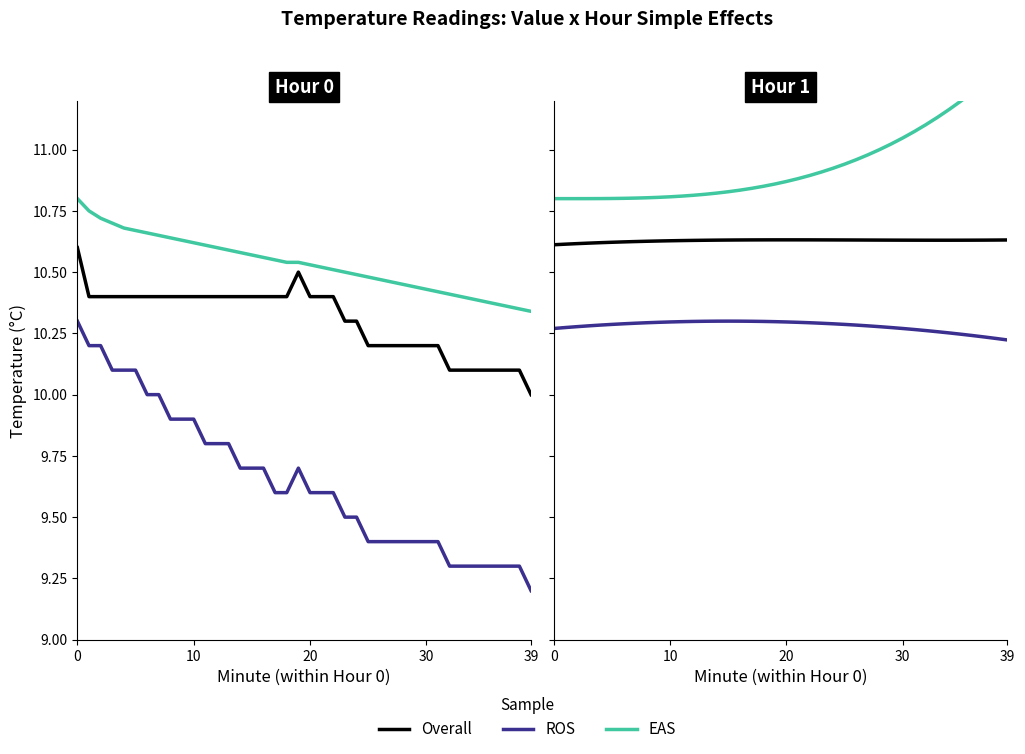

True or false: ROS and EAS cross at least once.

False